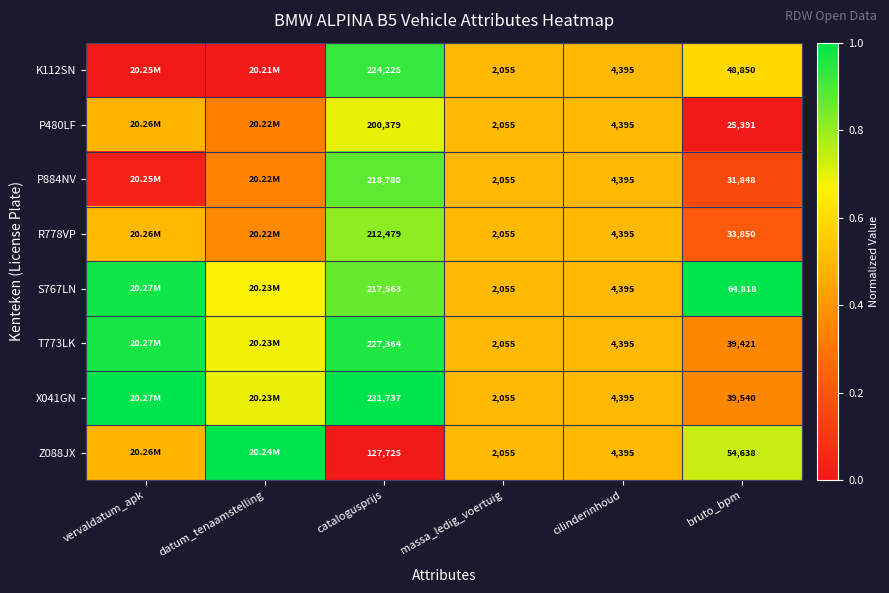

Is the value of K112SN at massa_ledig_voertuig greater than the value of X041GN at bruto_bpm?

No